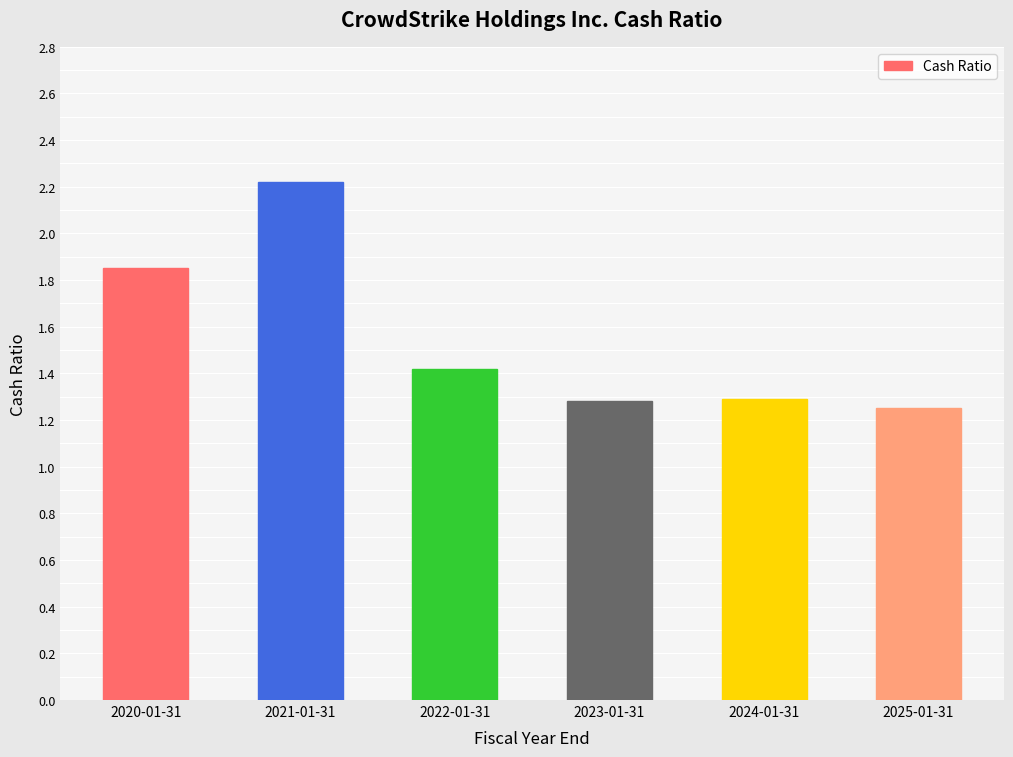

How many distinct data groups are displayed?

1